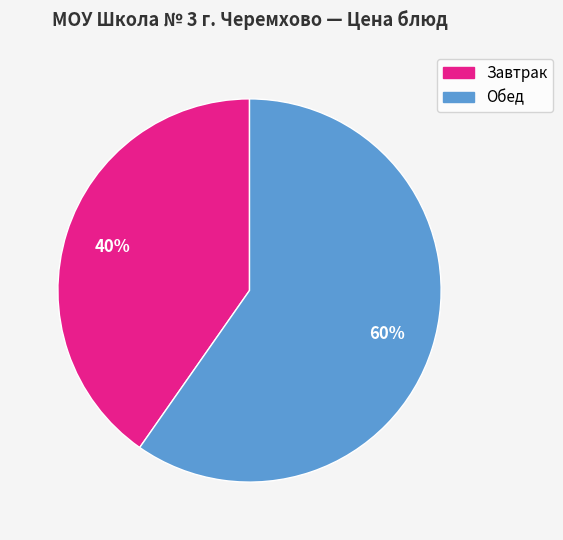

To the nearest percent, what is the average slice percentage?

50%